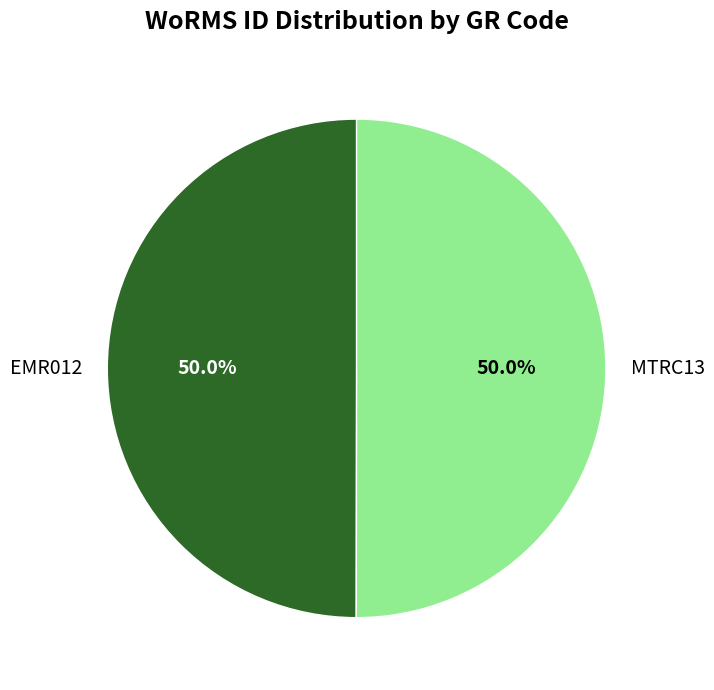

Approximately how many times larger is the value at MTRC13 compared to EMR012?

1.0